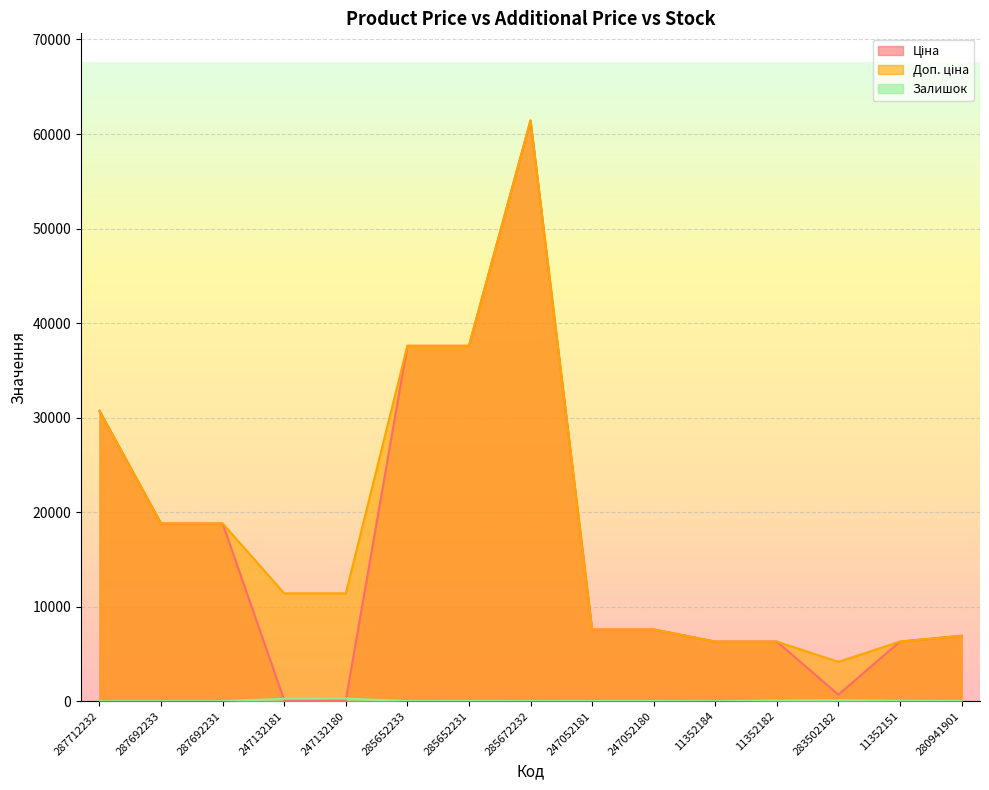

What is the label of the 10th point from the left?

247052180